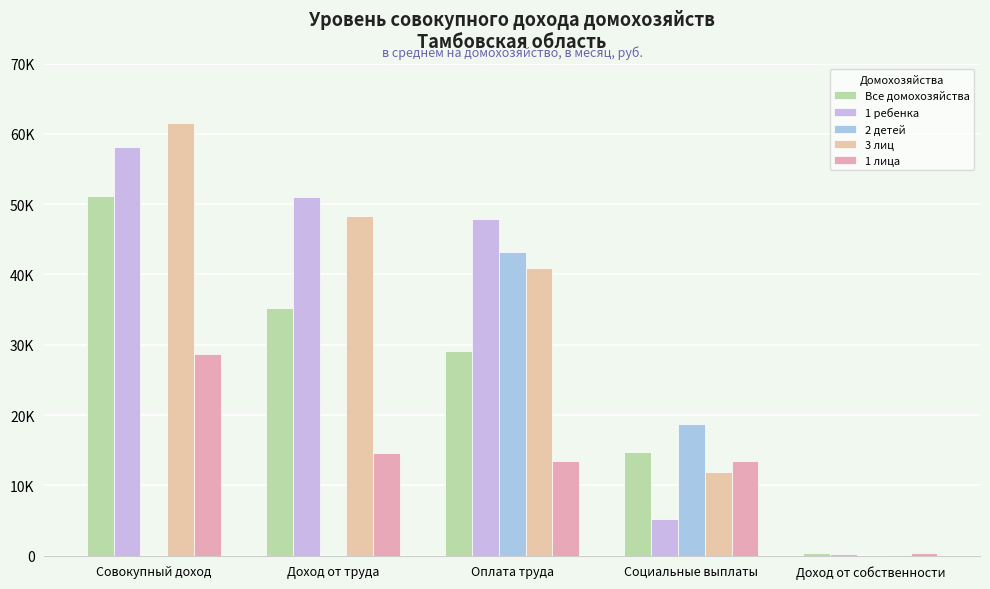

What position from the left is Социальные выплаты?

4